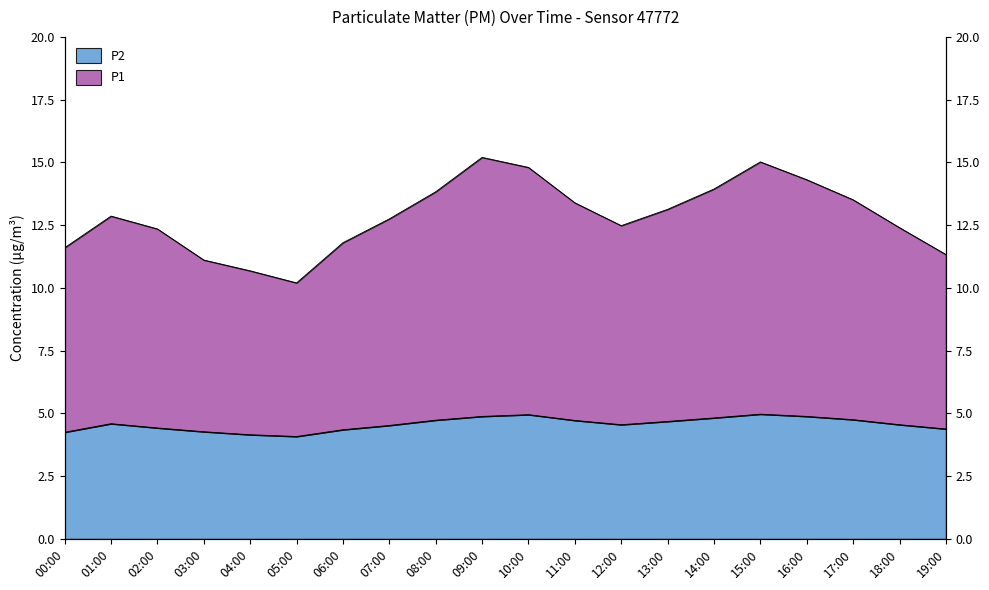

Where is P1 nearest to the value 12?

06:00